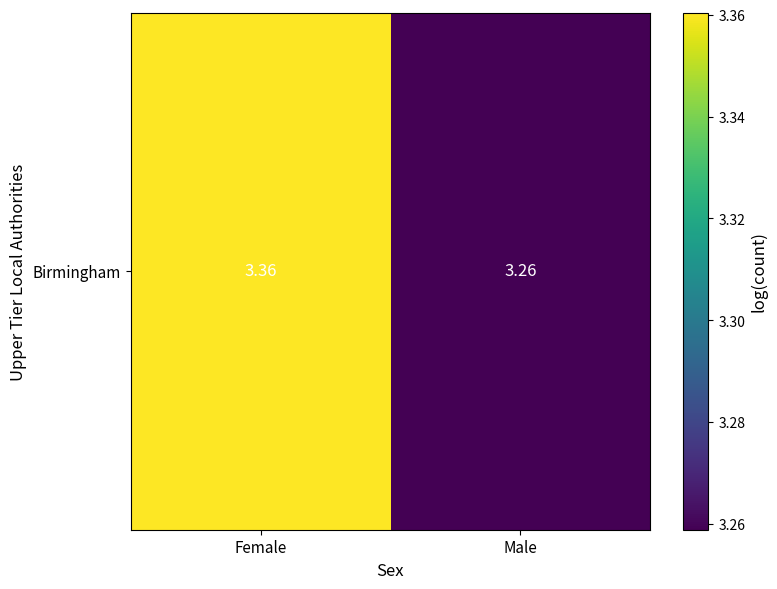

True or false: the data shows 1.8 at Male.

False